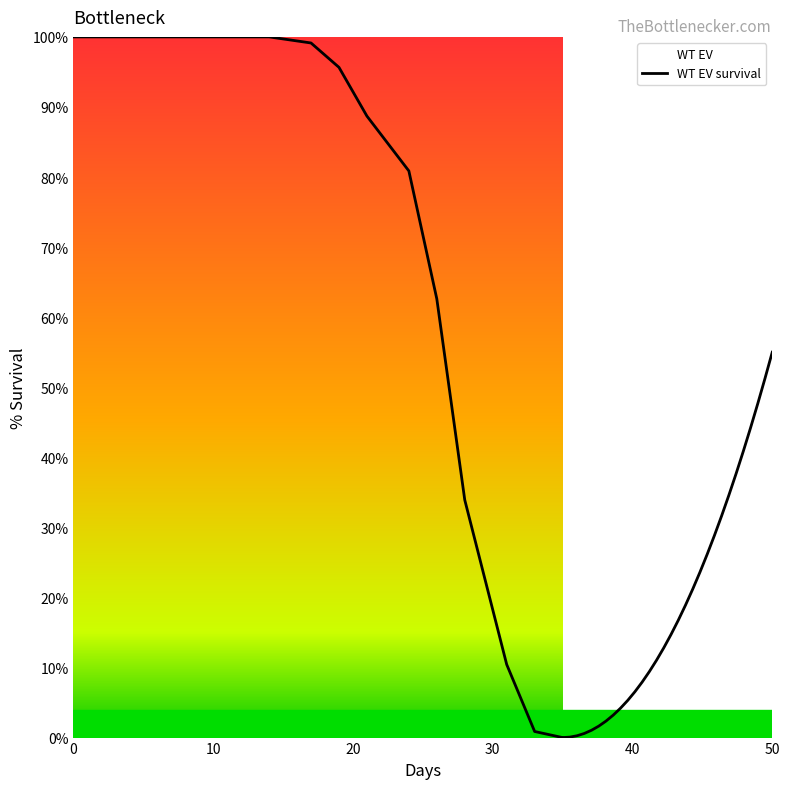

What is the sum of all values?

1172.2